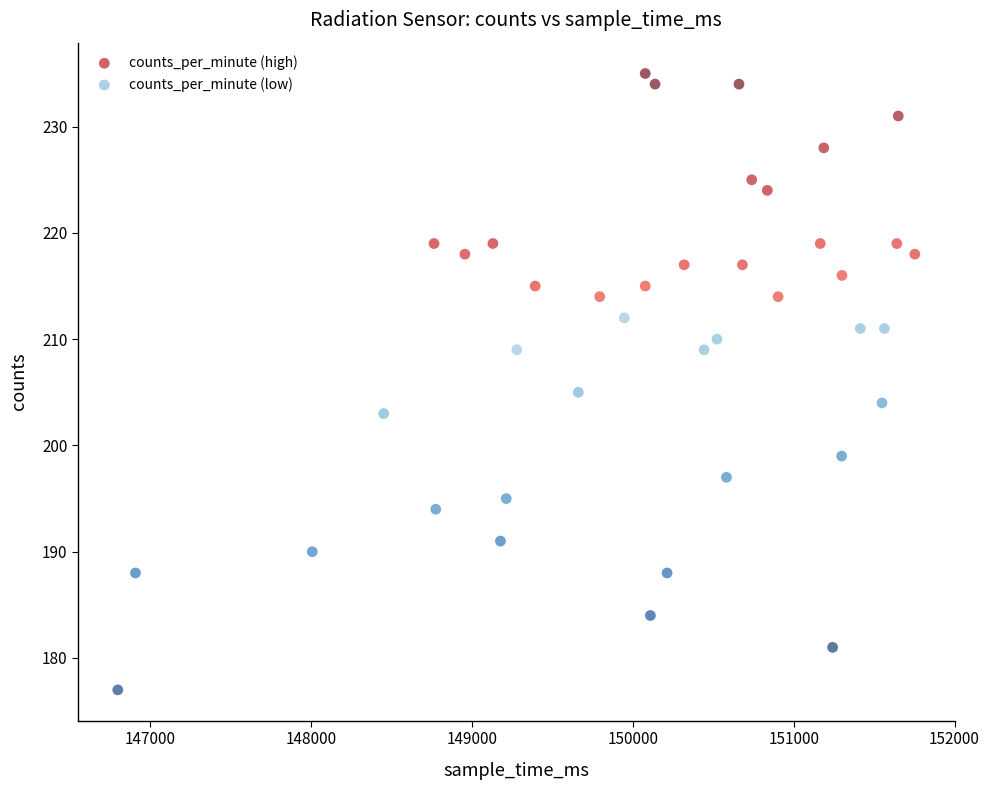

Which series has the widest spread of Y values?

counts_per_minute (low)